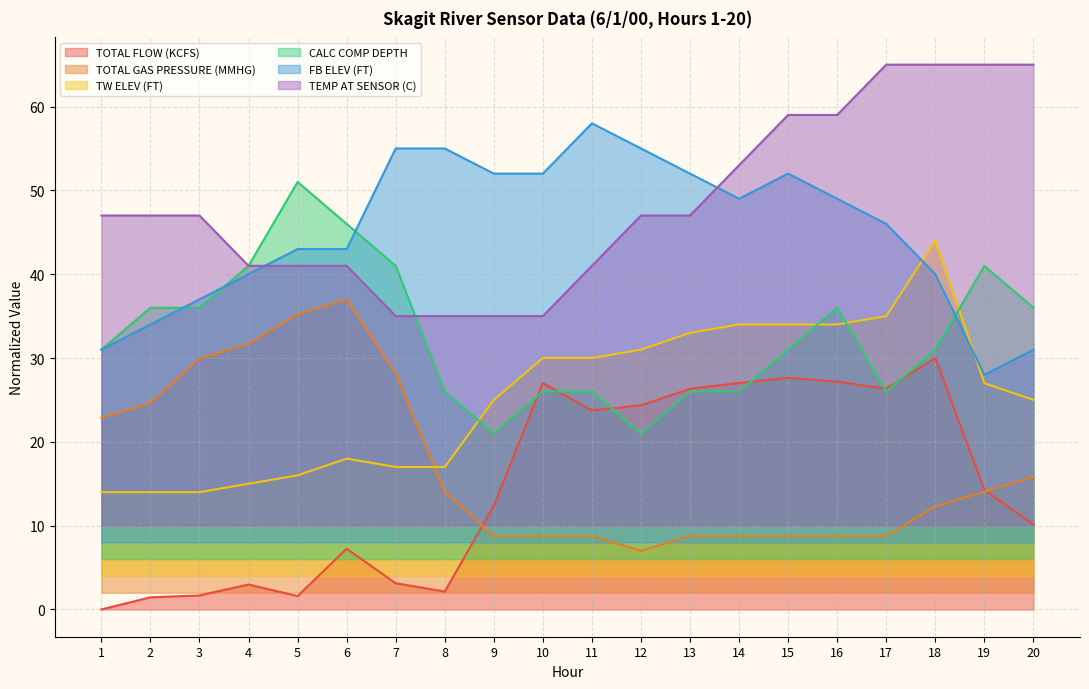

How many data points in TOTAL GAS PRESSURE (MMHG) are above 14?

10